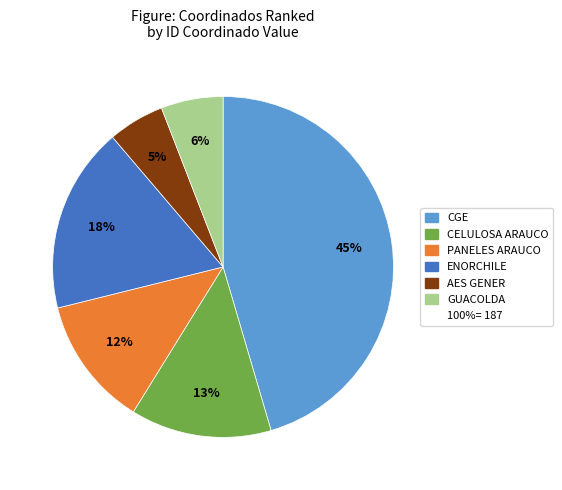

Count the number of slices in the pie.

6